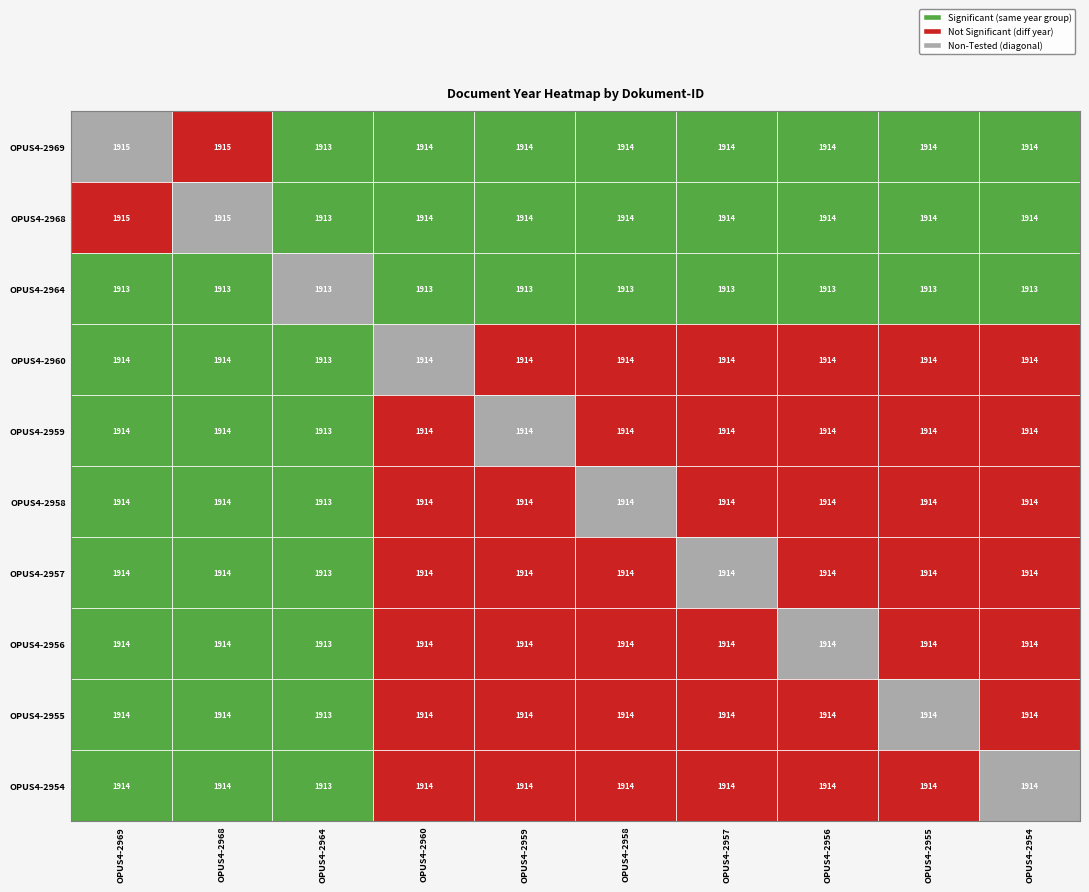

What is the approximate value of OPUS4-2969 at OPUS4-2958?

1914